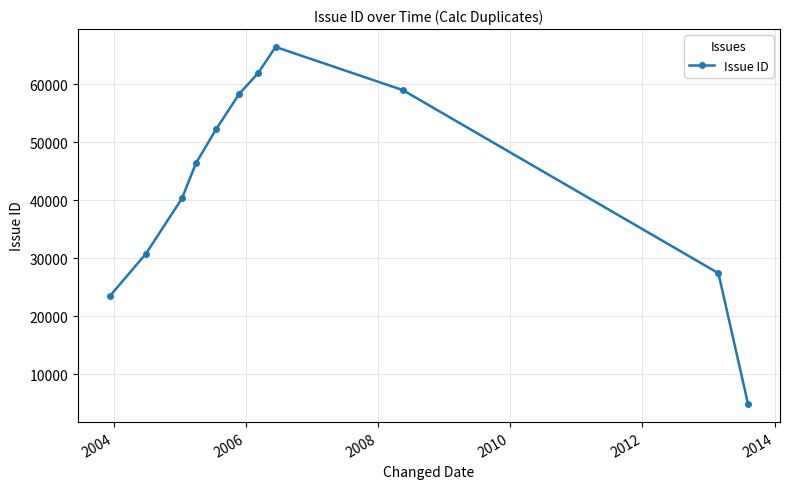

What is the value of the 3rd point from the left?

40307